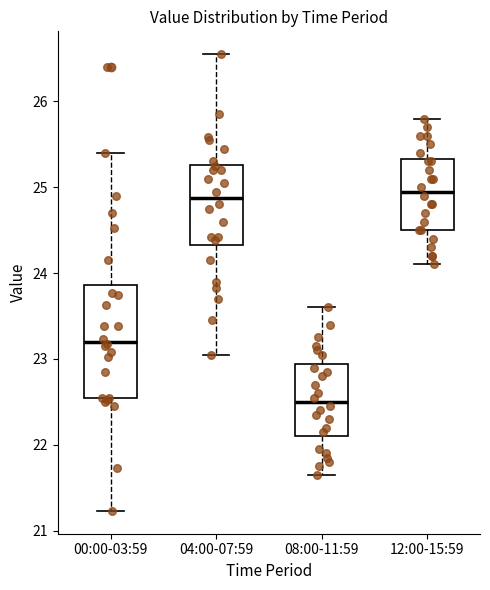

Which box has the lowest median line?

08:00-11:59